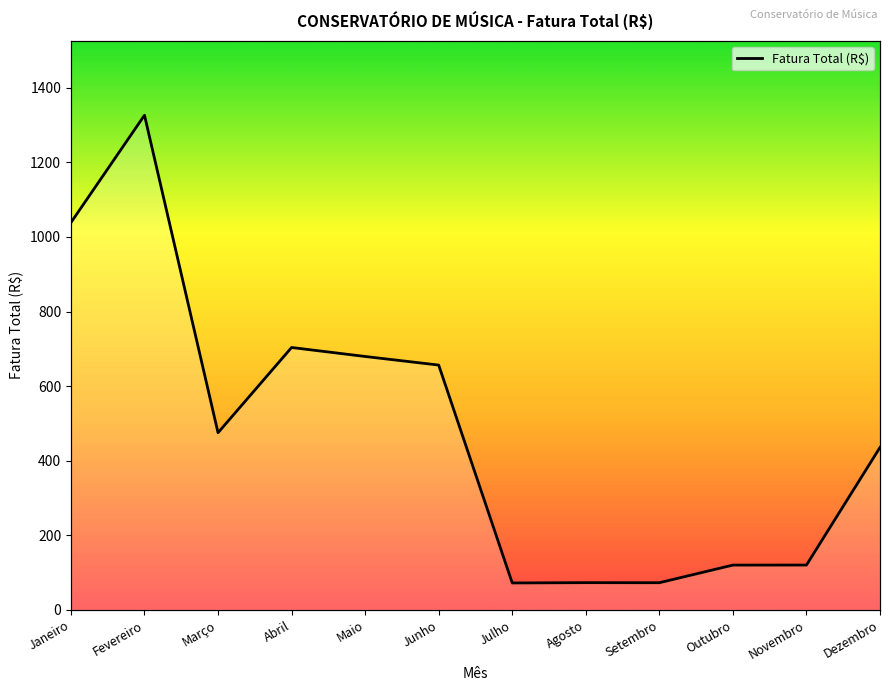

True or false: the data shows 2018.1 at Fevereiro.

False